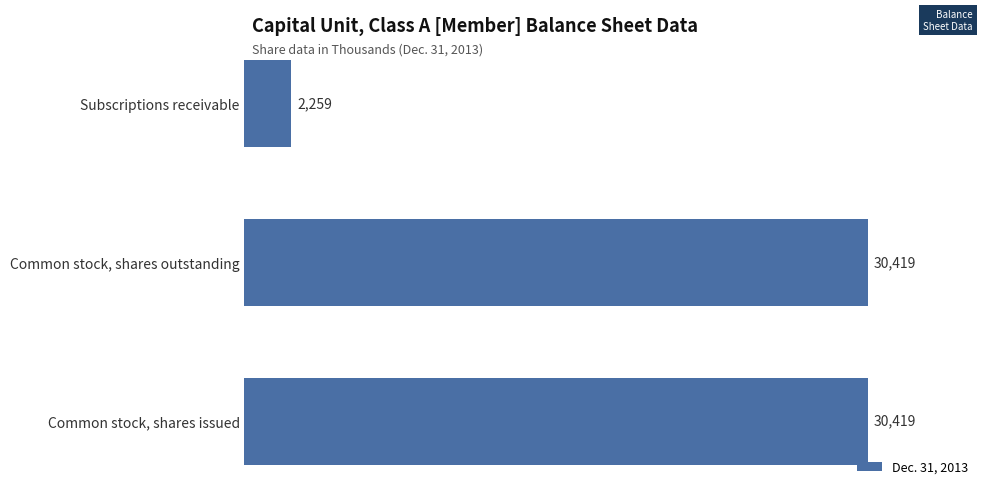

Reading bottom to top, what are all the values shown in this chart?

Common stock, shares issued=30419	Common stock, shares outstanding=30419	Subscriptions receivable=2259